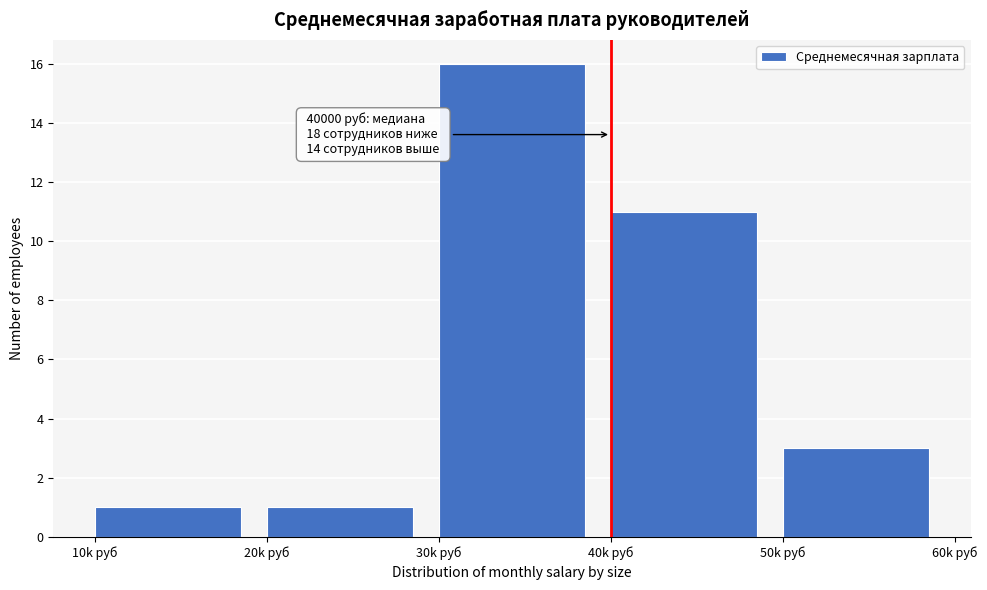

Reading left to right, transcribe all the data shown in this chart.

1	1	16	11	3